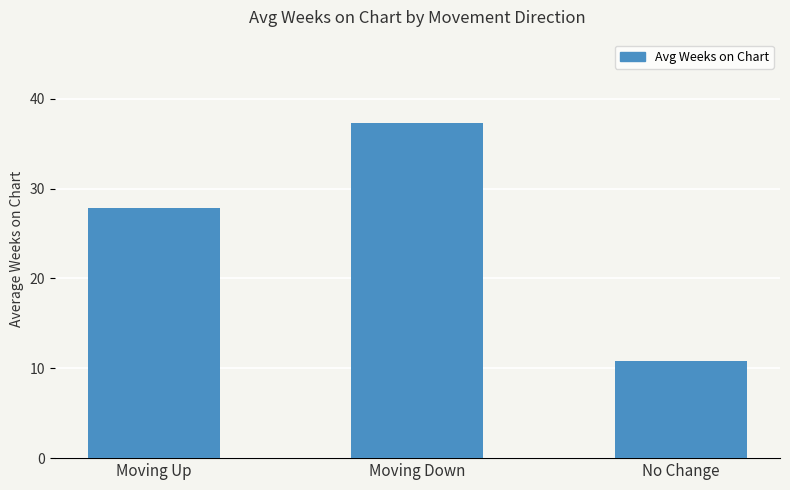

What value does the data have at Moving Up?

27.9